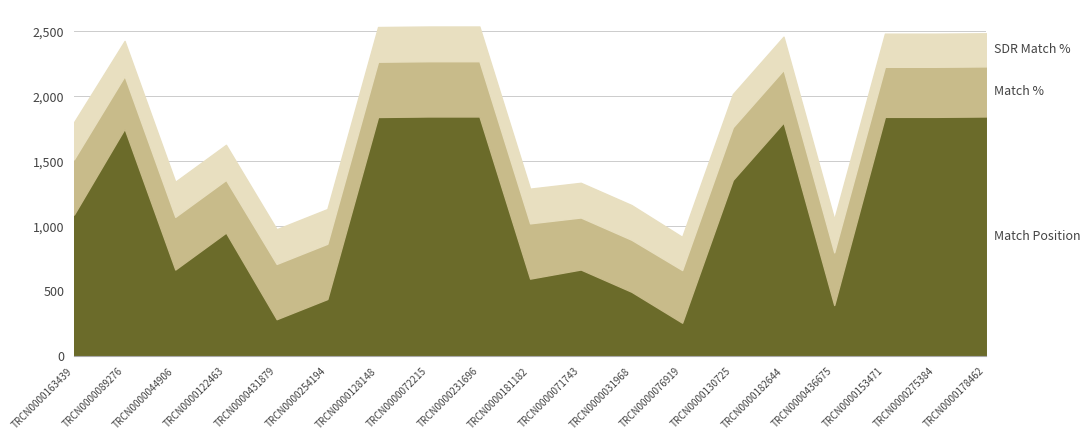

What is the total value across all series at TRCN0000153471?

2482